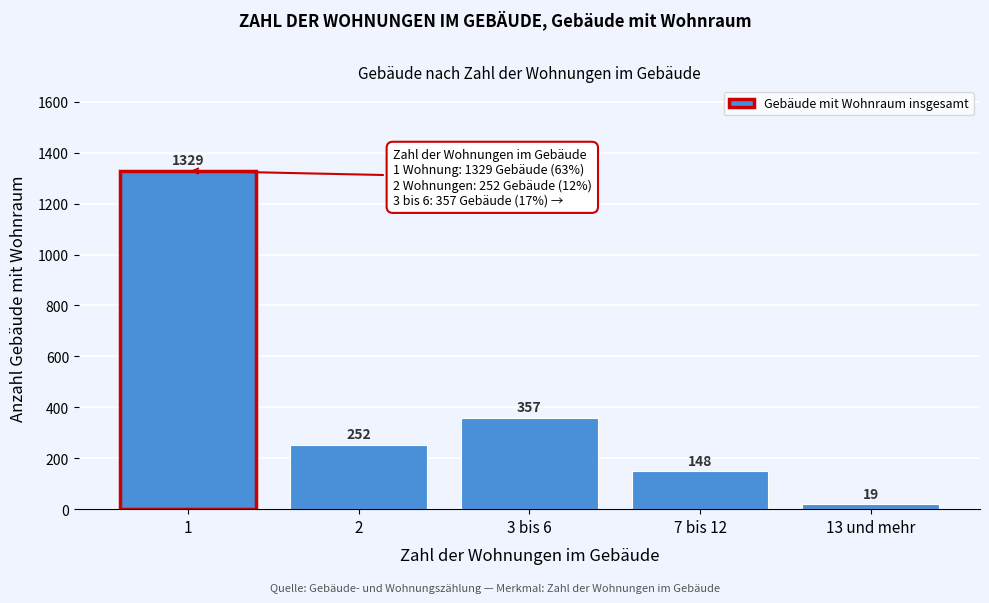

Reading right to left, transcribe all the data shown in this chart.

13 und mehr=19	7 bis 12=148	3 bis 6=357	2=252	1=1329